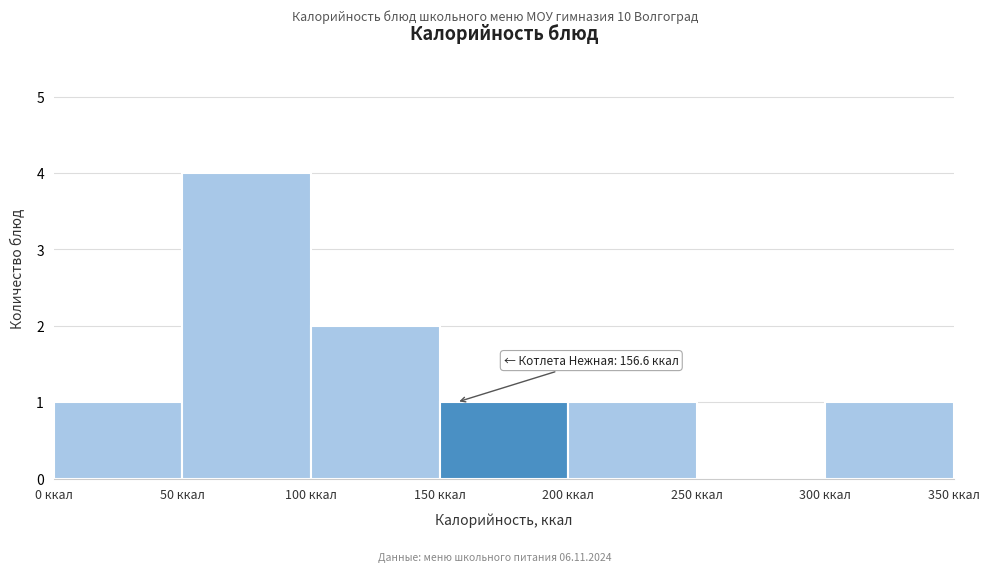

Over which range of the x-axis is the bar tallest?

50 to 100